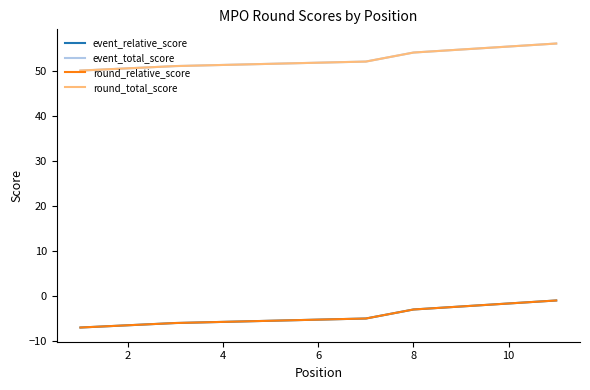

Is this an area chart (filled region under the line)?

No